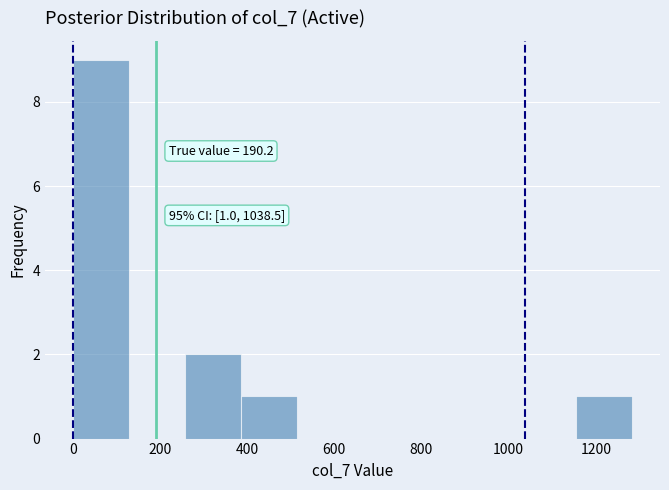

Over which range of the x-axis is the bar tallest?

0 to 120